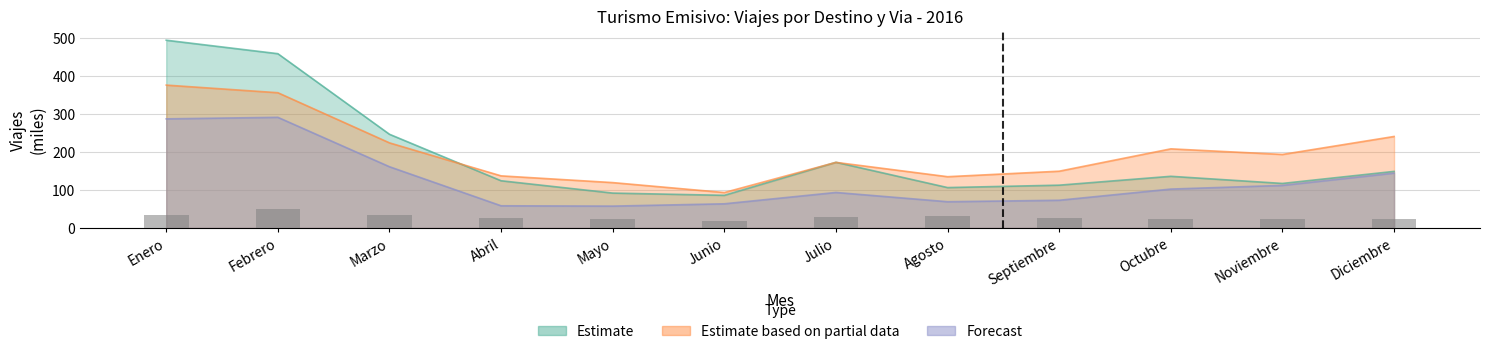

How many data points in Uruguay (Total) are less than 102?

6